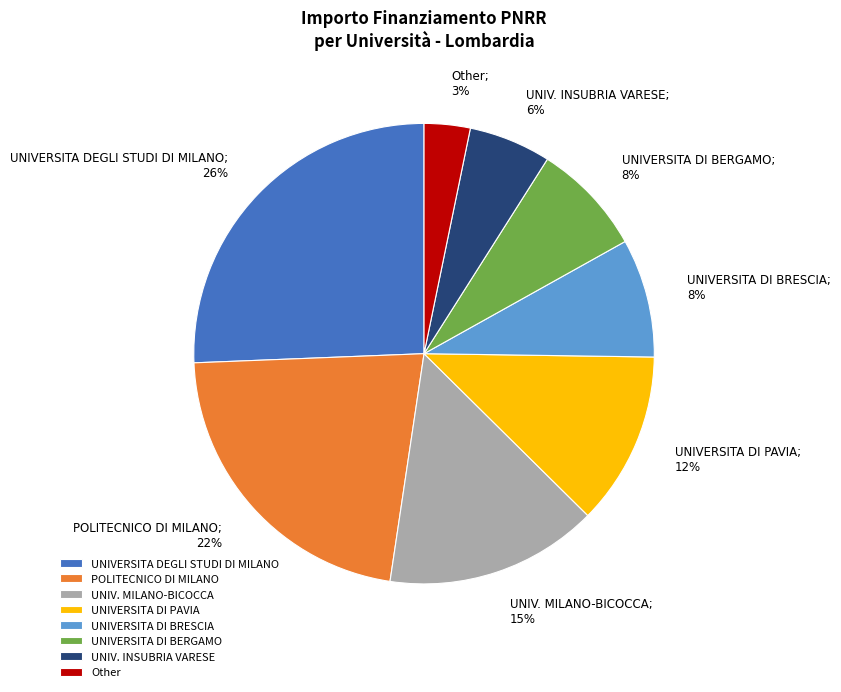

To the nearest percent, what is the average slice percentage?

12%